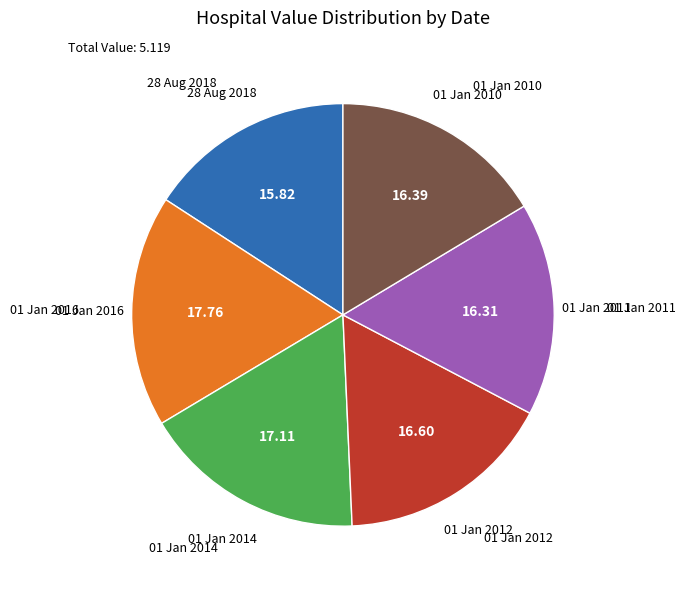

Is there any slice that represents more than half of the pie?

No